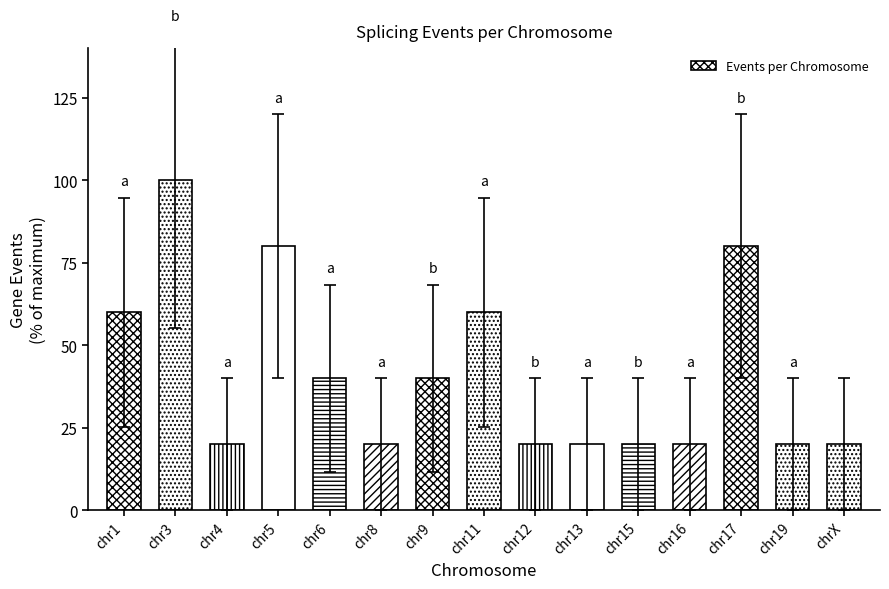

Reading right to left, extract all data points from this chart.

20	20	80	20	20	20	20	60	40	20	40	80	20	100	60